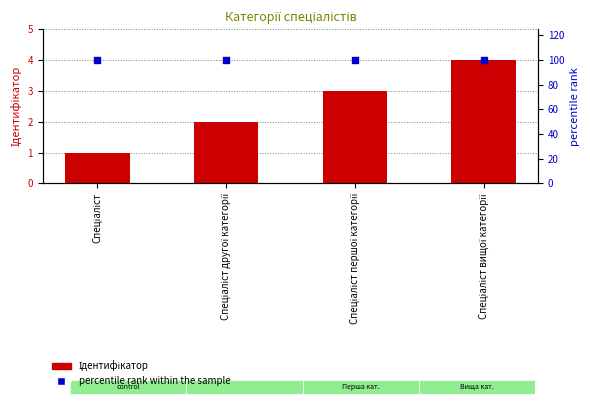

At how many categories does at least one series exceed 12?

4